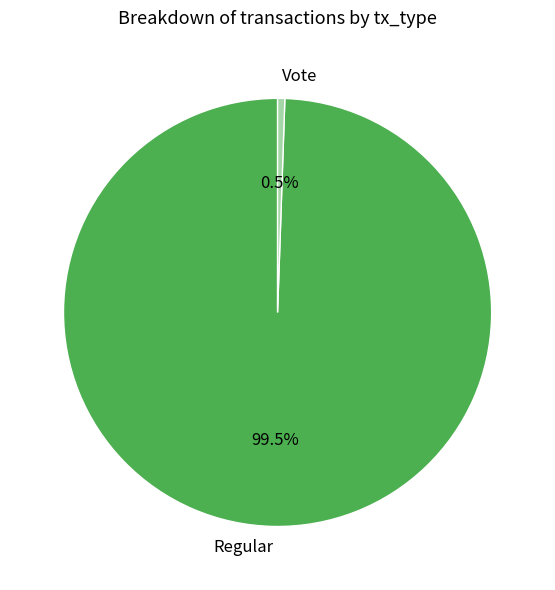

To the nearest percent, what is the combined percentage of Vote and Regular?

100%